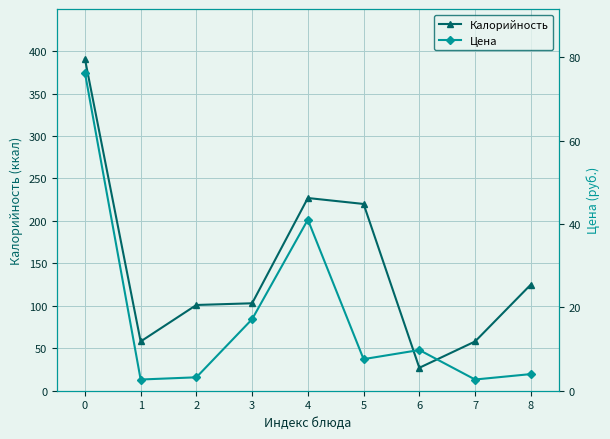

What is the highest value of the Калорийность series?

391